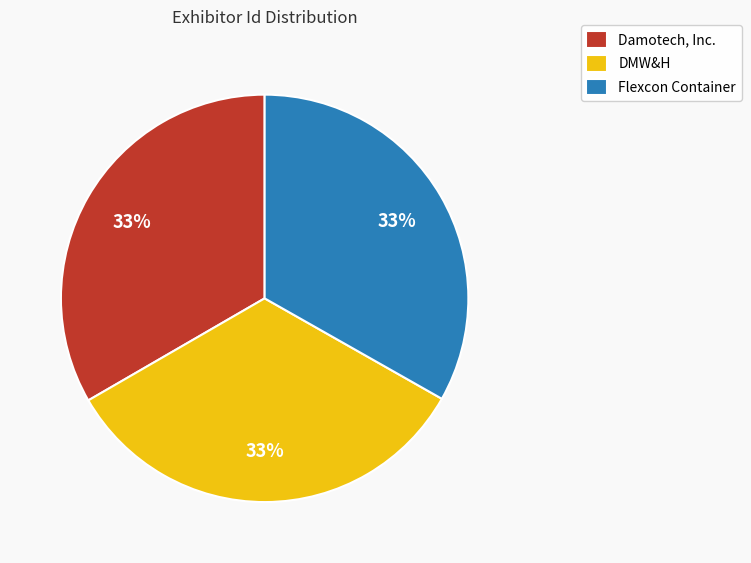

To the nearest percent, what portion does Damotech, Inc. represent?

33%